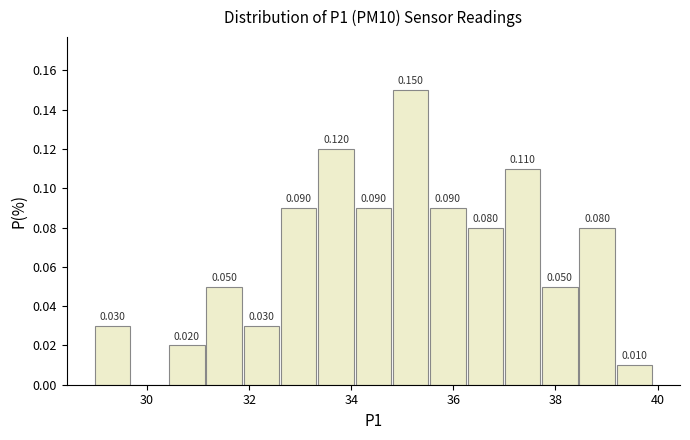

Read against the x-axis, roughly where is the centre of the tallest bar?

35.2